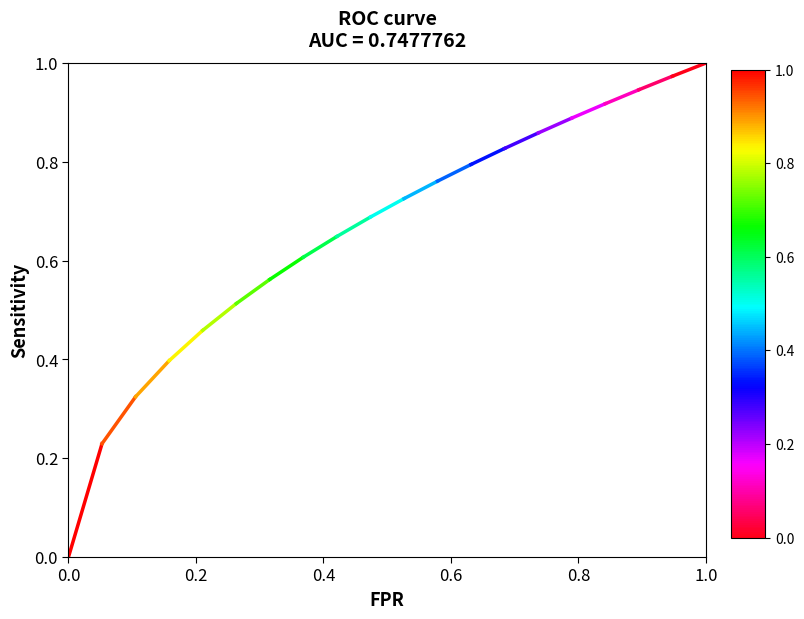

How many values exceed 0?

19